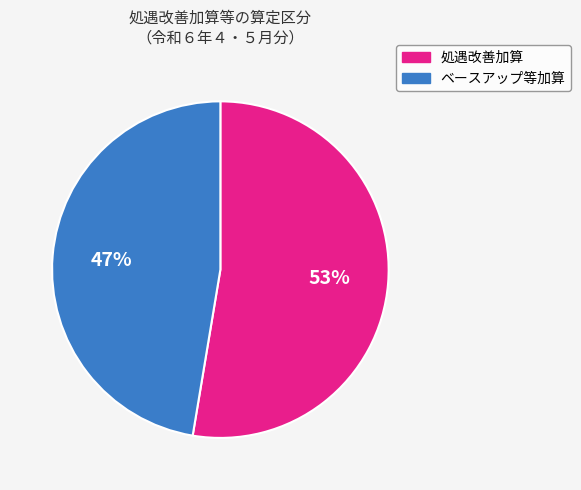

The ベースアップ等加算 slice represents 55% of the pie. True or false?

False